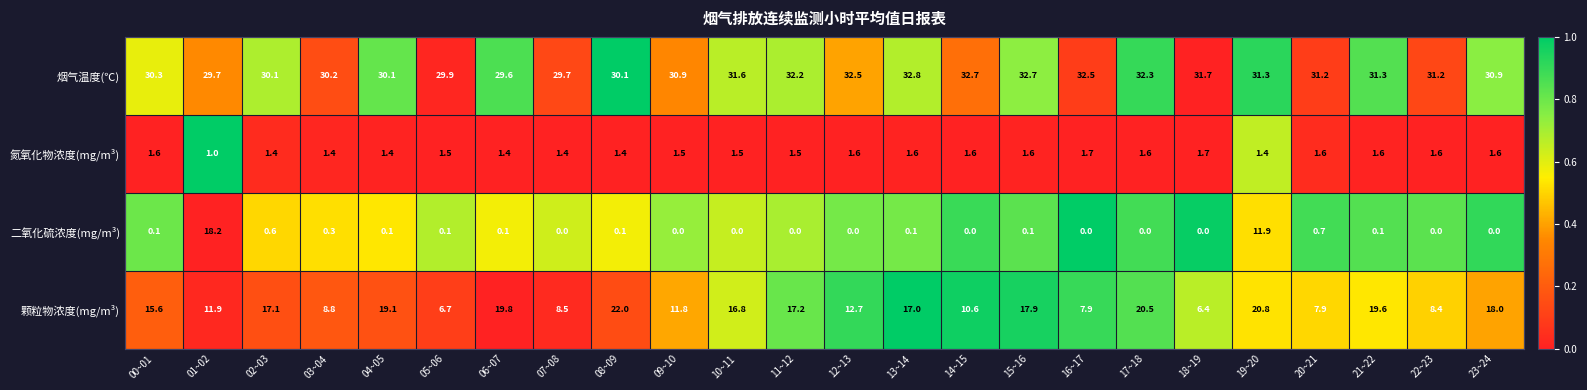

At which label does 烟气温度(℃) reach its minimum?

06~07